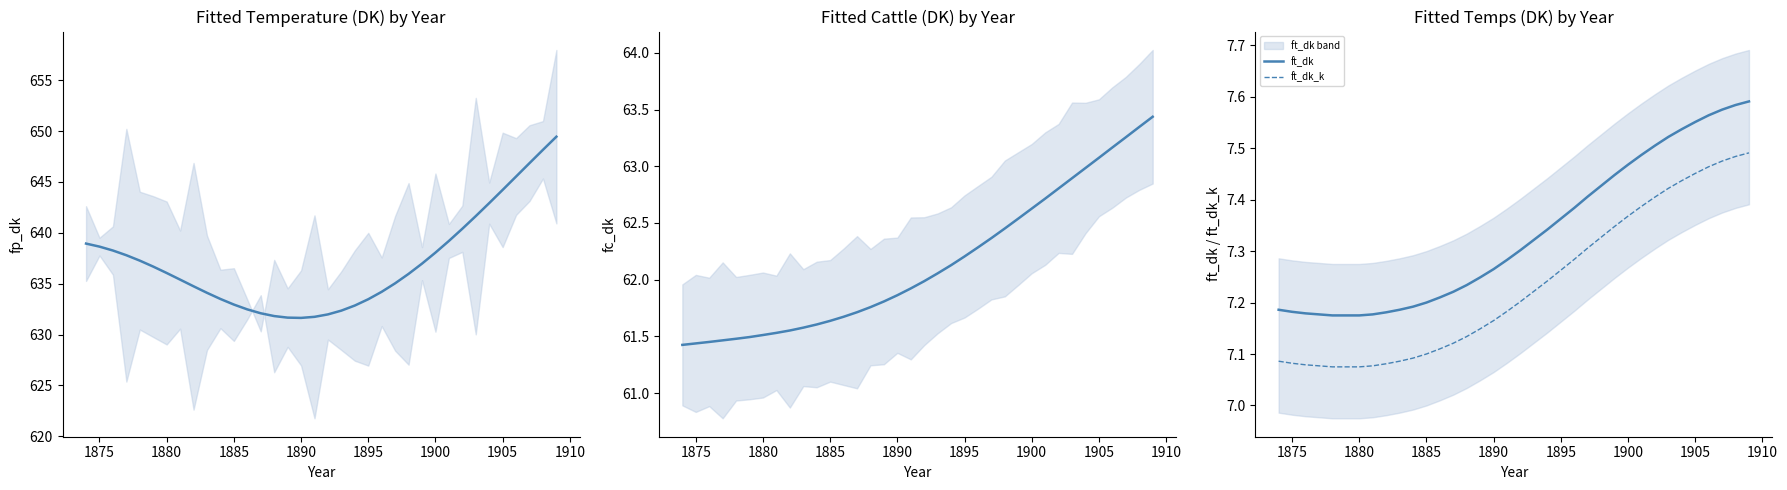

True or false: ft_dk and ft_dk_k intersect in this chart.

False